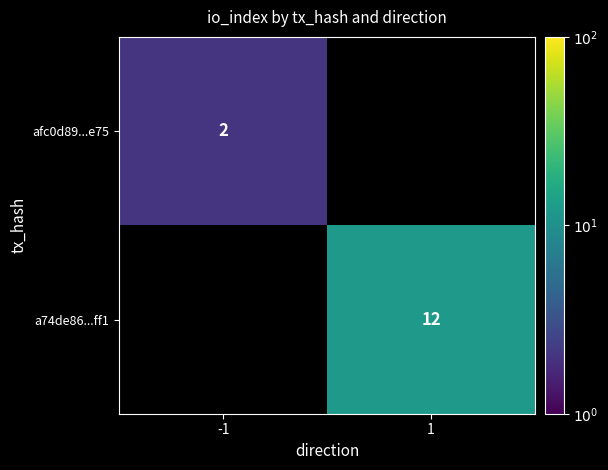

What is the minimum value shown in the chart?

2.0